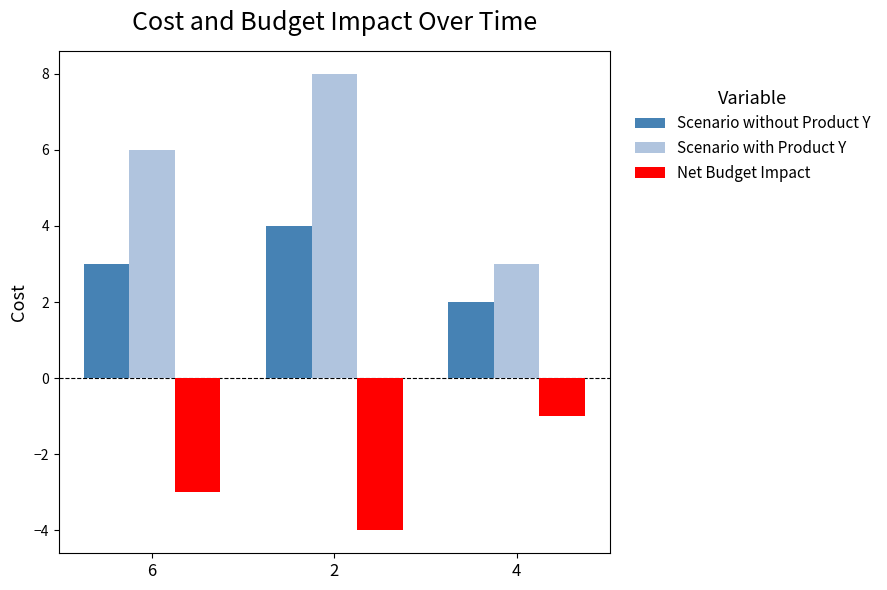

The value of Net Budget Impact at 2 is -4. True or false?

True